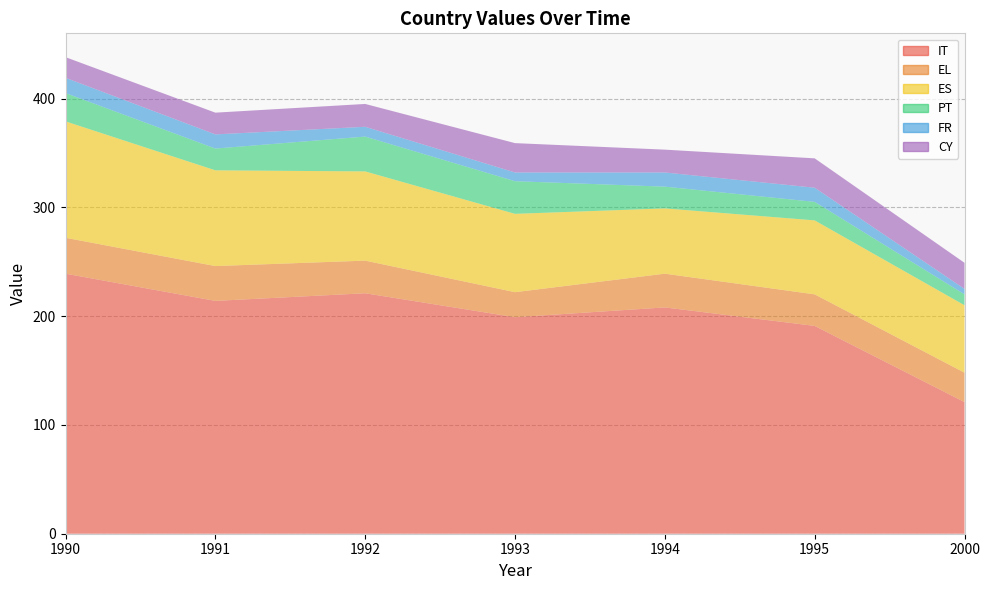

What are all the series names shown in the legend?

IT, EL, ES, PT, FR, CY